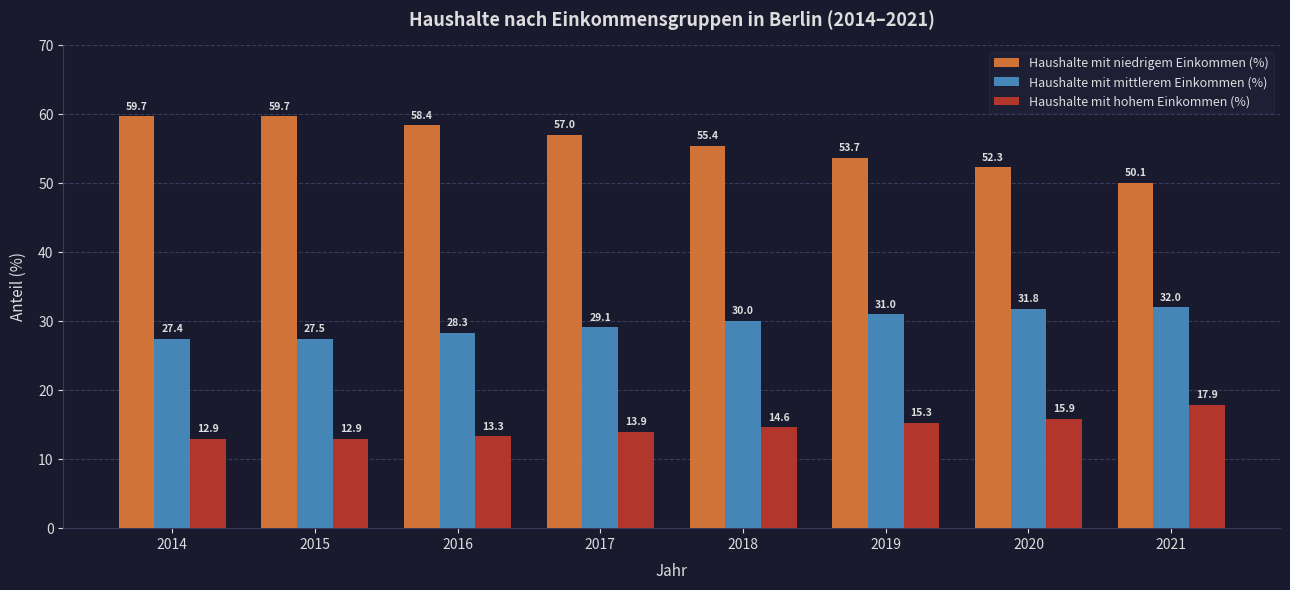

What is the difference between the highest and lowest values at 2019?

38.4